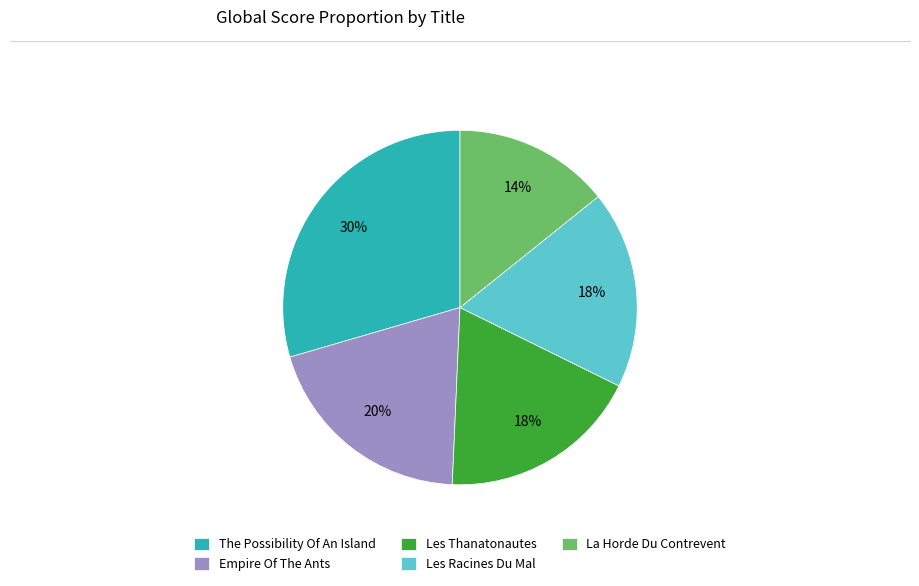

Is there any slice that represents more than half of the pie?

No